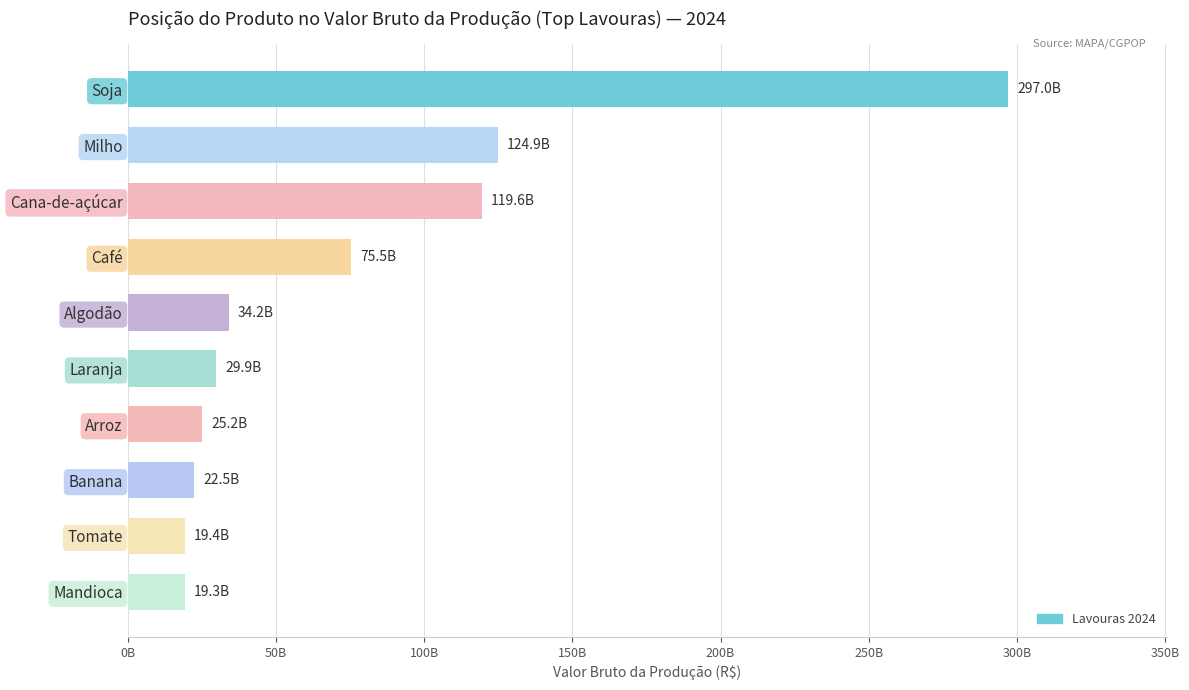

Does the chart contain any negative values?

No